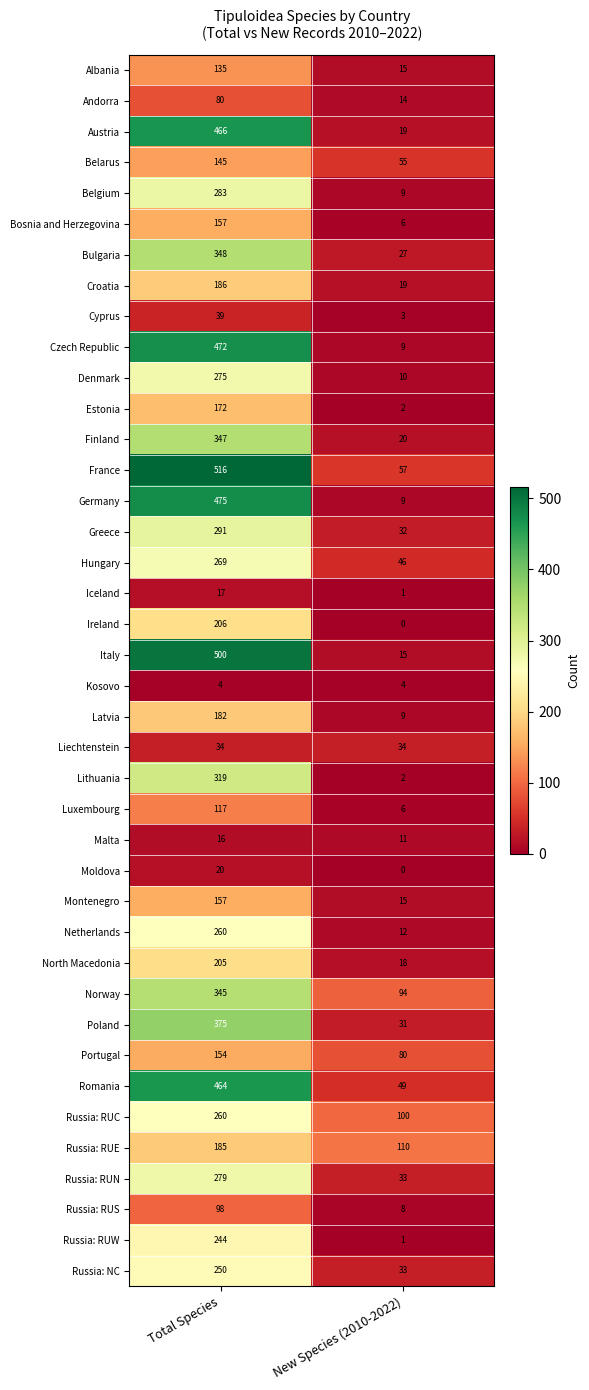

Count the number of data series in this chart.

40